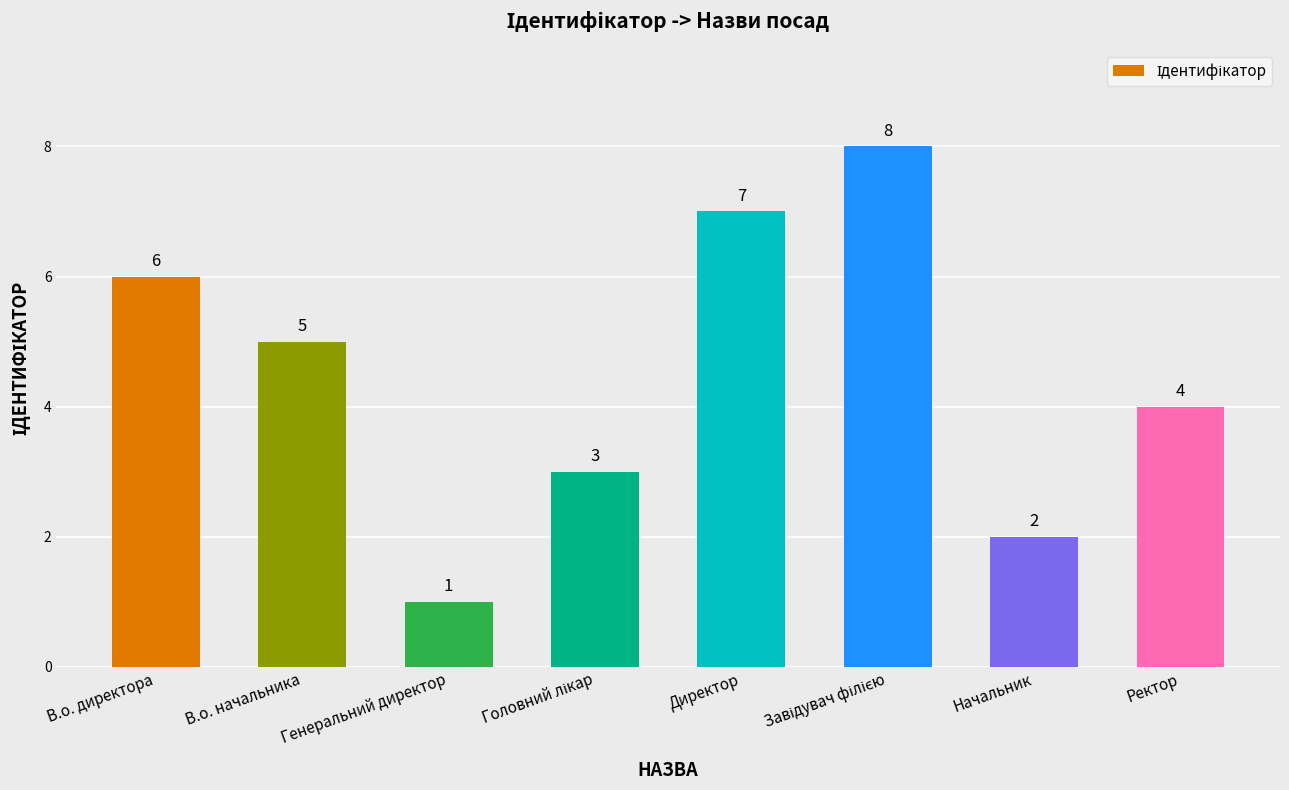

What is the label of the 2nd bar from the left?

В.о. начальника